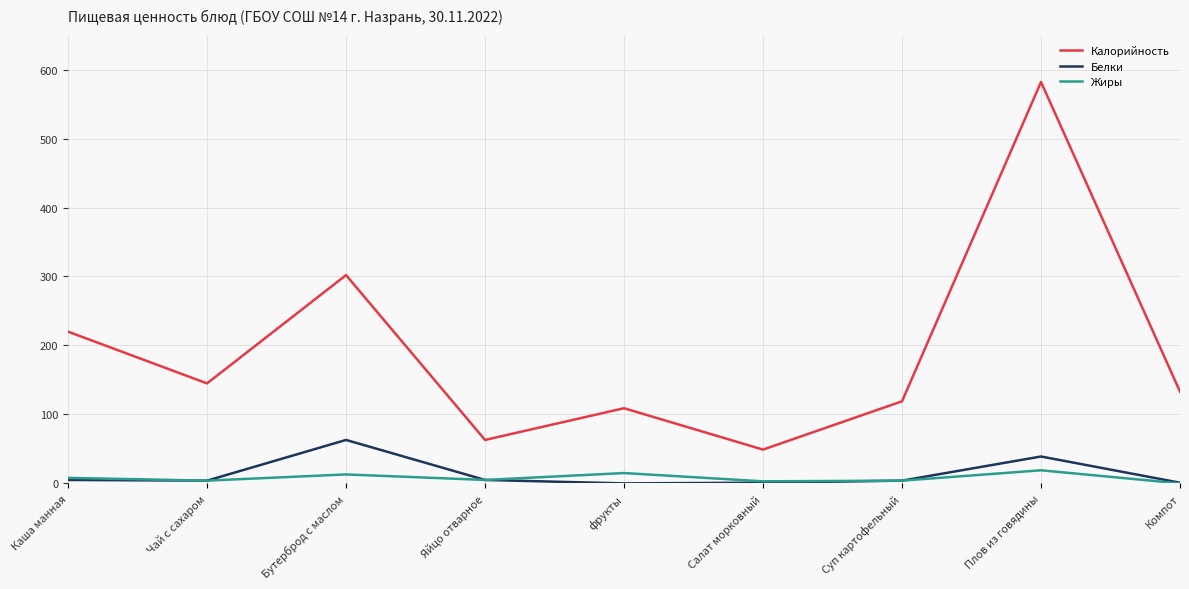

What are all the series names shown in the legend?

Калорийность, Белки, Жиры